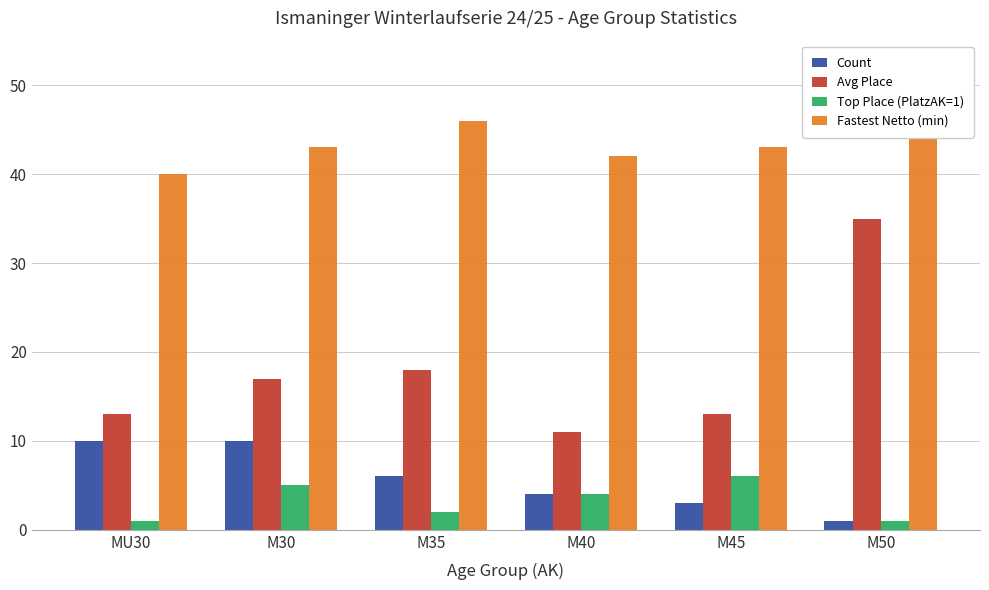

What is the sum of the Count values at M50 and M35?

7